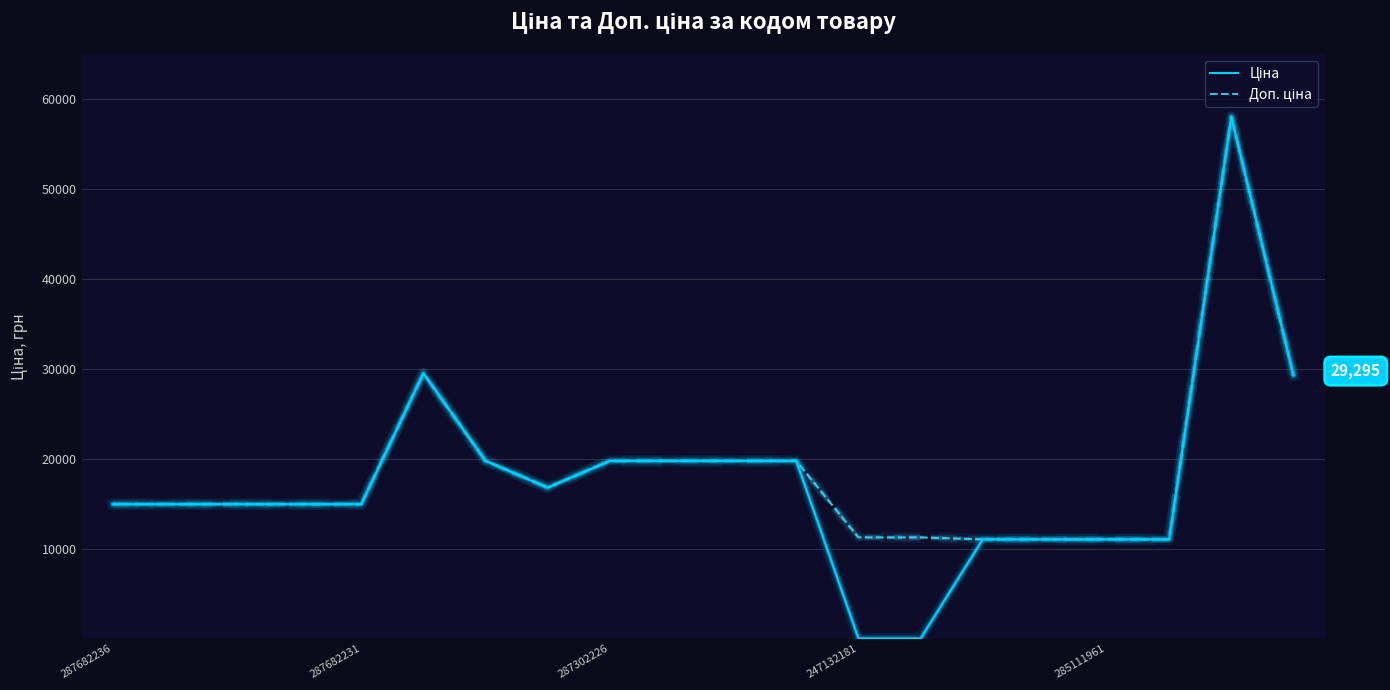

What is the total value across all series at 287682231?

30038.4